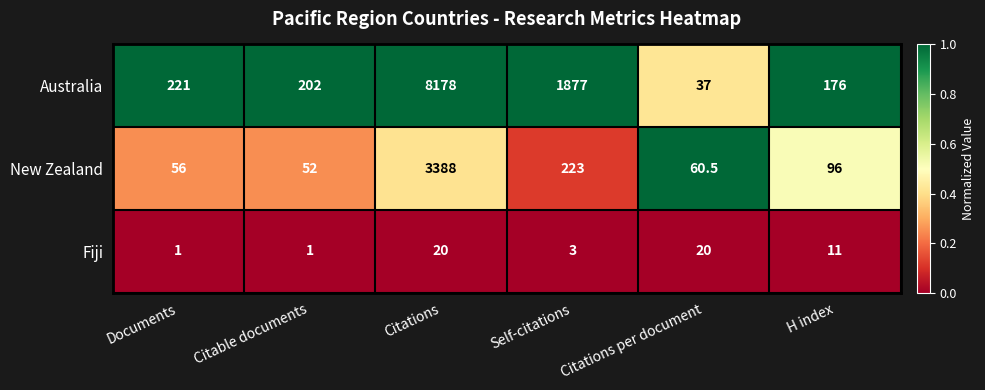

Rank the categories by New Zealand value from lowest to highest.

Citable documents, Documents, Citations per document, H index, Self-citations, Citations